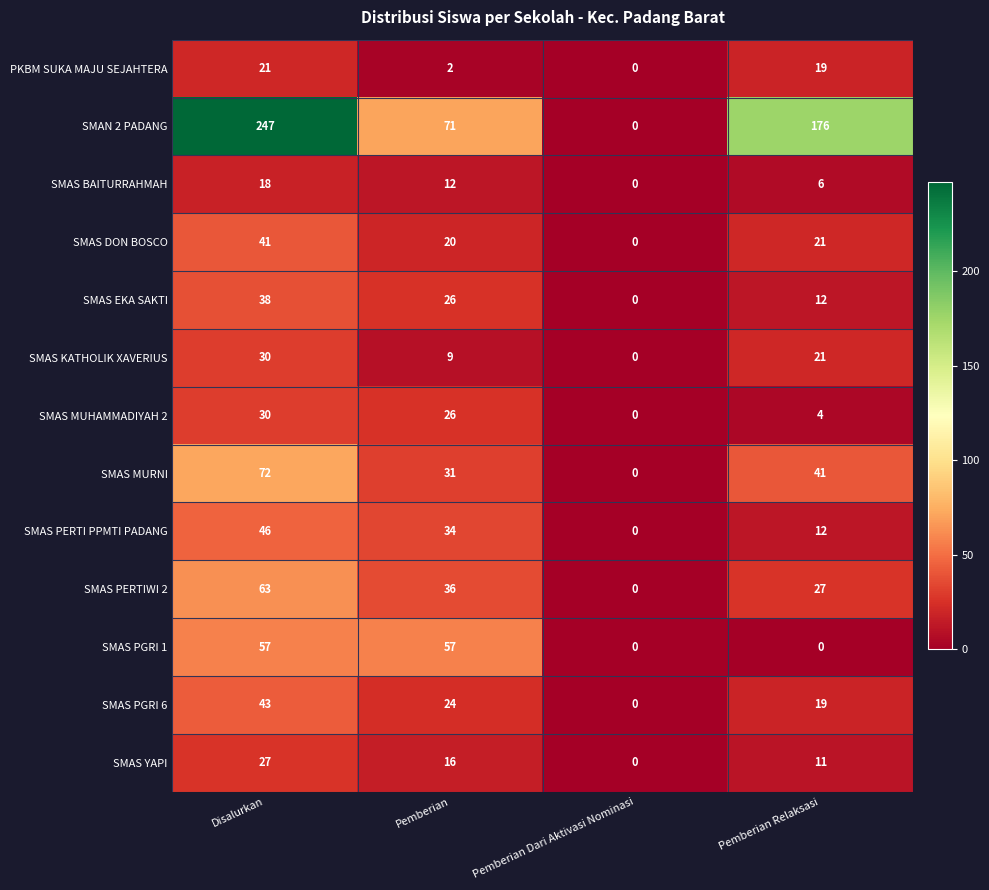

What is the maximum value shown in the chart?

247